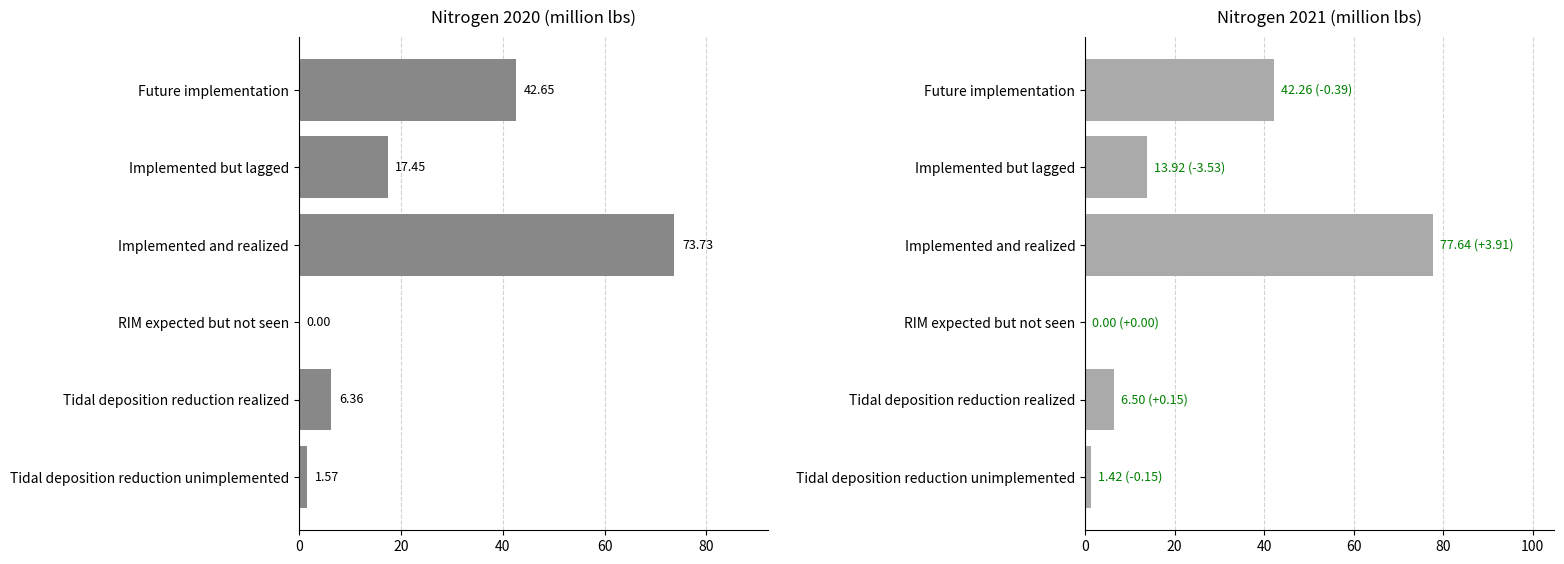

What is the label of the 3rd bar from the left?

Implemented and realized